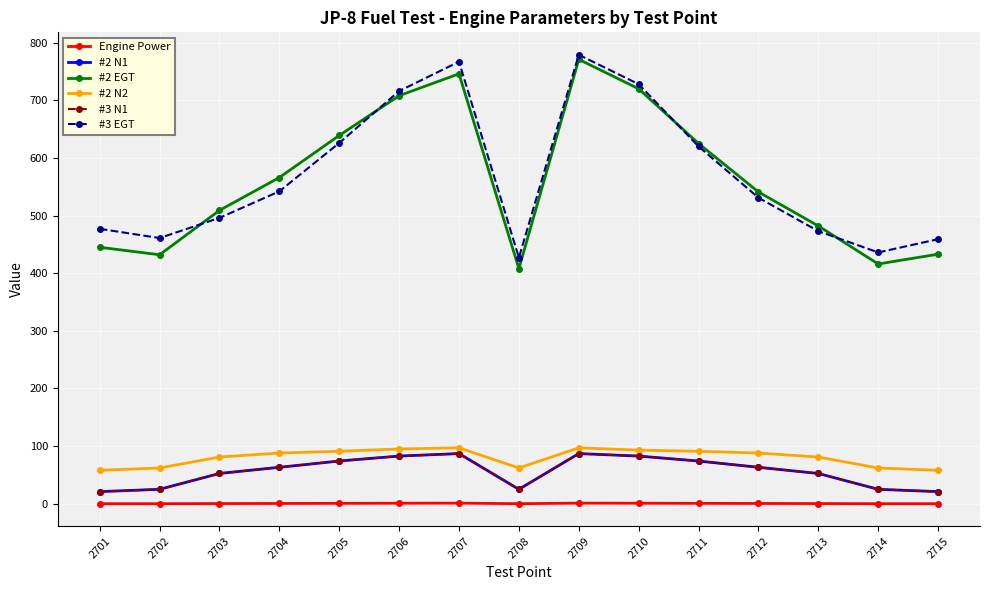

Reading left to right, transcribe all the data shown in this chart.

Engine Power: 0.0	0.1	0.3	0.5	0.7	0.8	1.0	0.1	1.0	0.8	0.7	0.5	0.3	0.1	0.0
#2 N1: 21.0	25.0	52.5	63.2	74.1	82.7	87.0	25.0	87.0	82.7	74.1	63.2	52.5	25.0	21.0
#2 EGT: 445.0	432.0	509.0	566.0	639.0	708.0	746.0	408.0	771.0	720.0	625.0	541.0	482.0	416.0	433.0
#2 N2: 58.0	62.0	81.0	88.0	91.0	95.0	97.0	62.0	97.0	93.0	91.0	88.0	81.0	62.0	58.0
#3 N1: 21.0	25.0	52.5	63.2	74.1	82.7	87.0	25.0	87.0	82.7	74.1	63.2	52.5	25.0	21.0
#3 EGT: 477.0	461.0	496.0	542.0	626.0	716.0	767.0	427.0	779.0	728.0	620.0	531.0	473.0	436.0	459.0